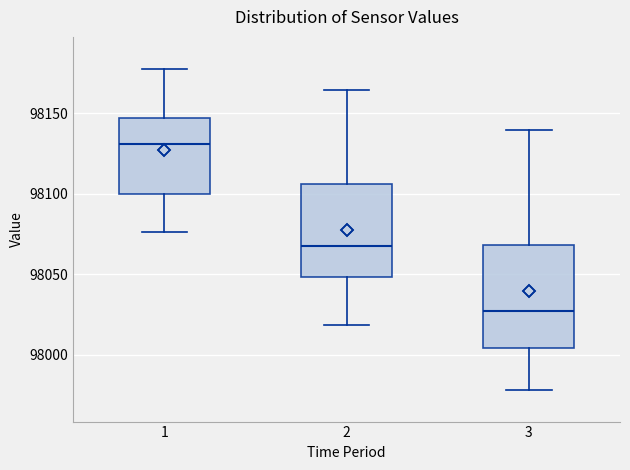

Where does the lower whisker of the box at x = 2 end on the y-axis? The values are not printed on the chart, so give them approximately, as read against the axis.

98020